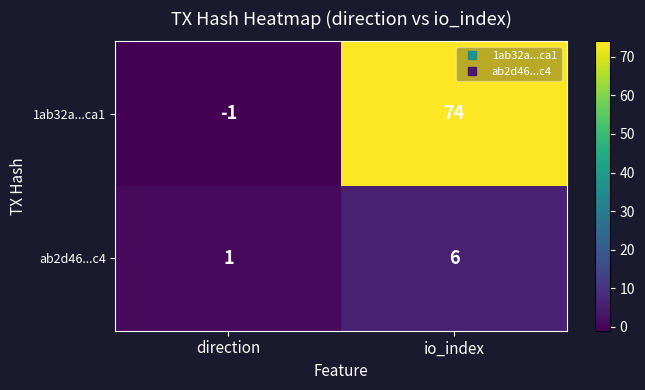

Which series has the widest spread of values?

1ab32a...ca1